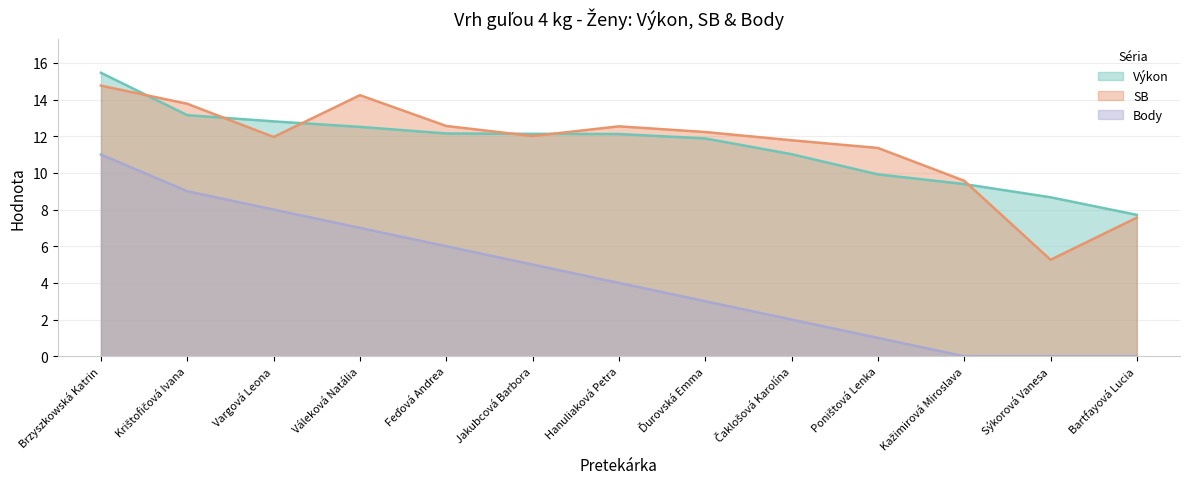

Which has a higher value, Váleková Natália or Kažimirová Miroslava?

Váleková Natália